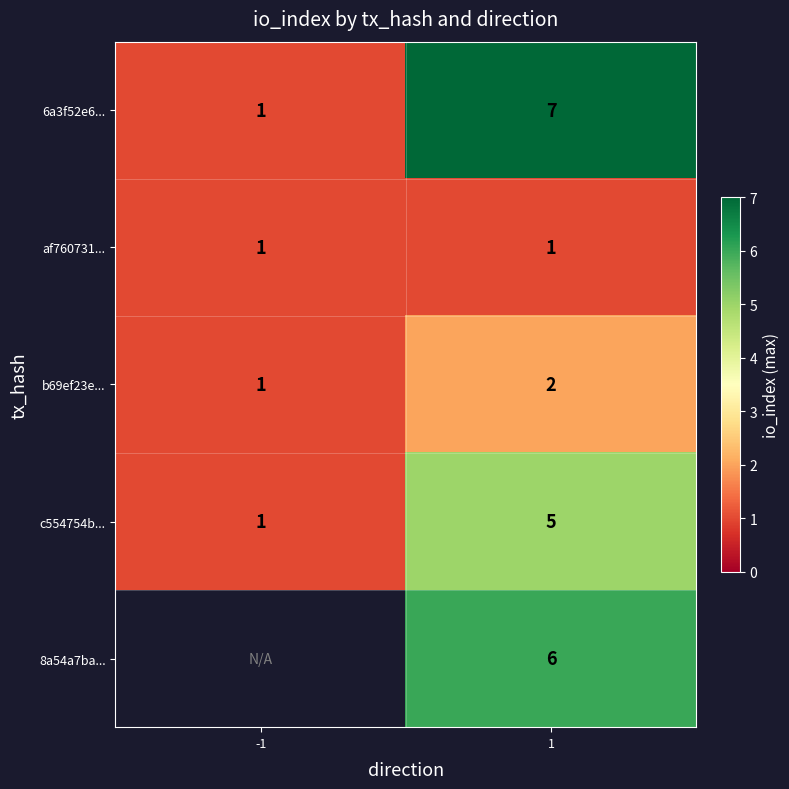

At which category does the chart reach its minimum across all series?

-1